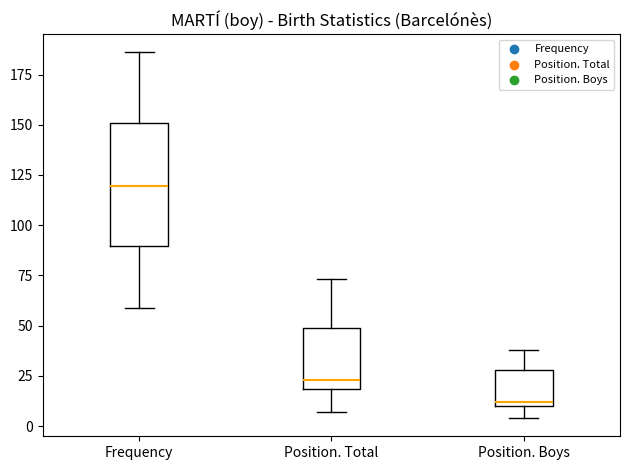

Which box is the tallest, from its lower edge to its upper edge?

Frequency